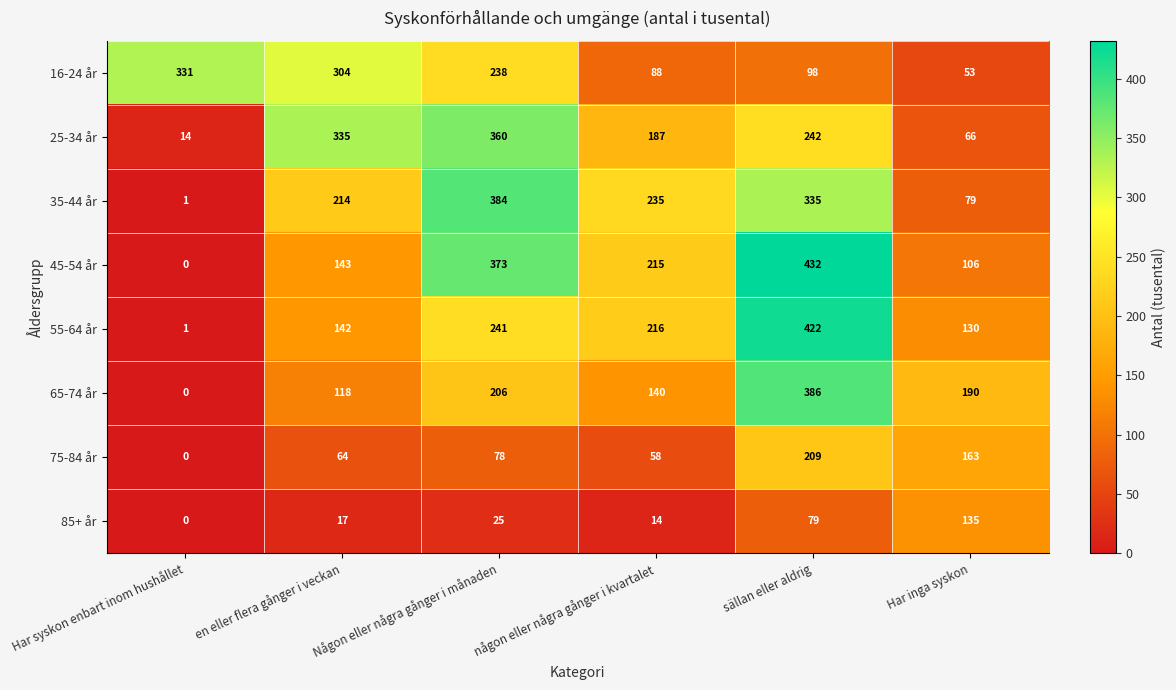

Count the number of data series in this chart.

8